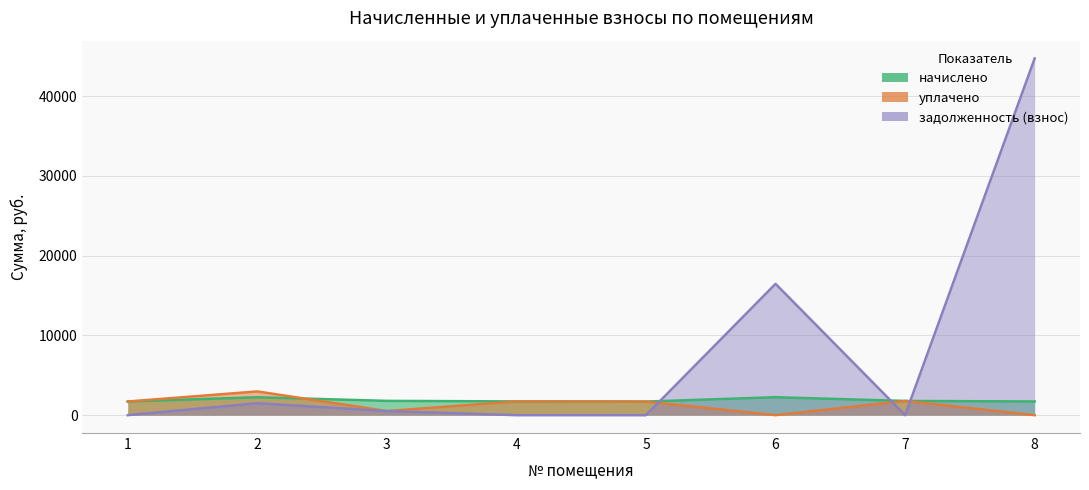

How many lines are shown in the chart?

3